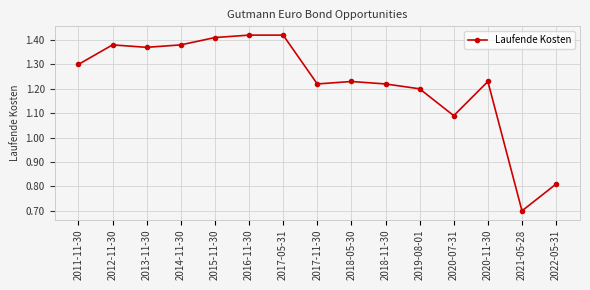

What is the label of the 5th point from the left?

2015-11-30